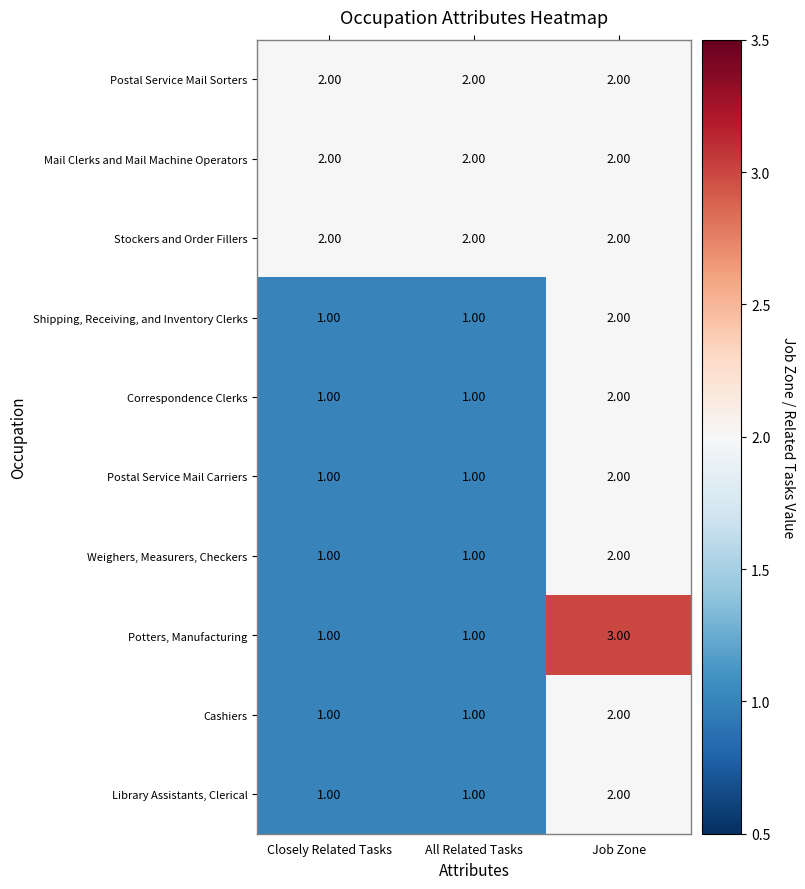

At which category is the sum across all series the highest?

Job Zone